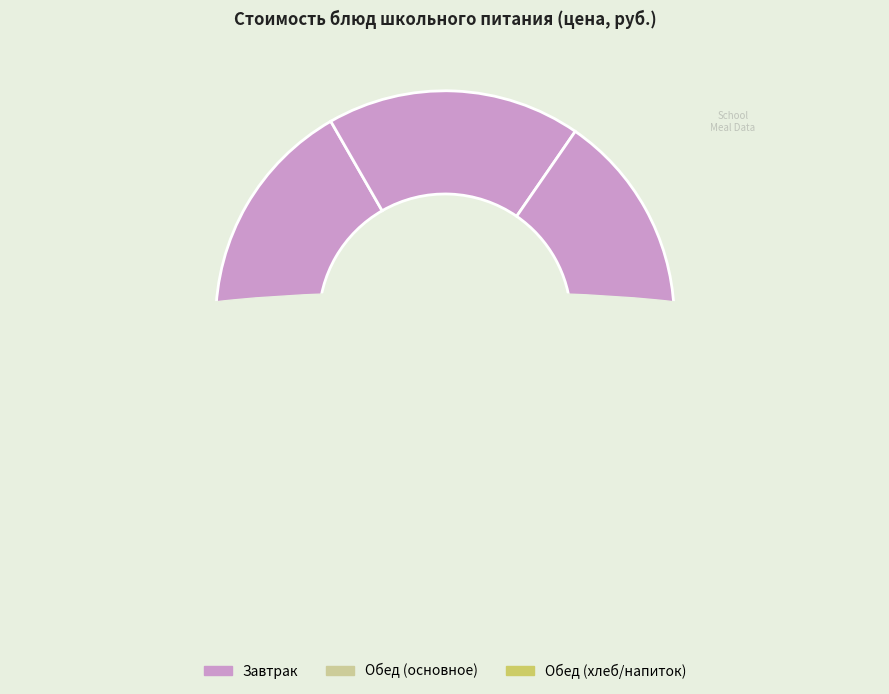

Is there any slice that represents more than half of the pie?

No